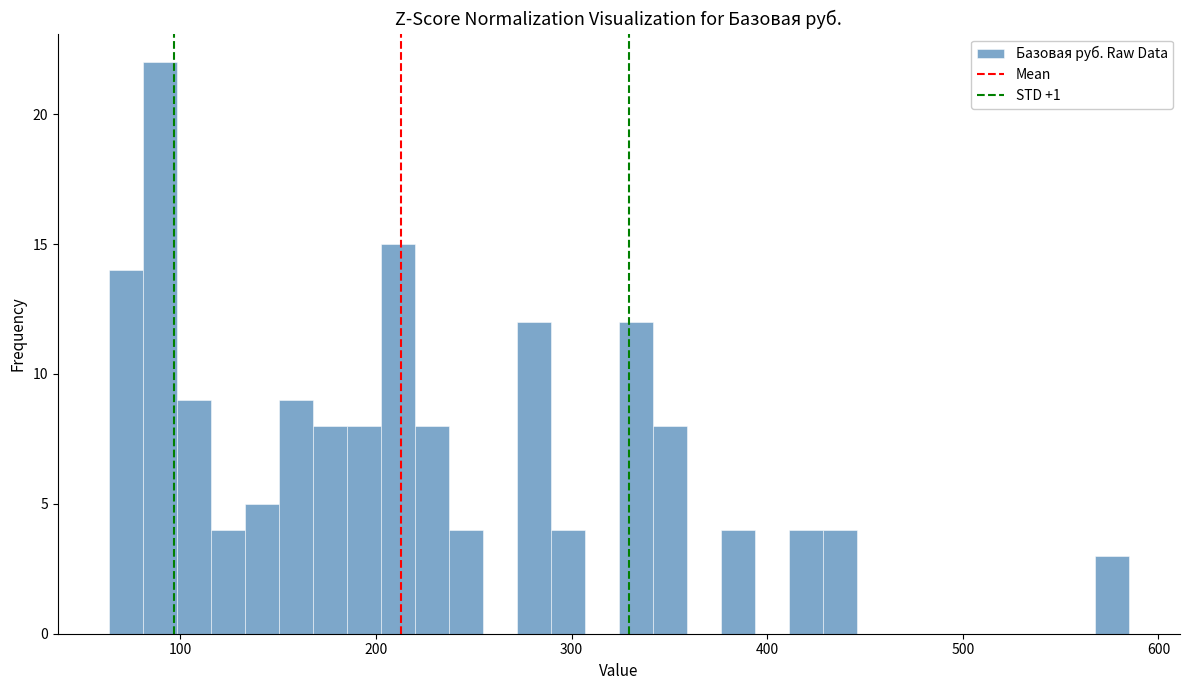

Read against the x-axis, roughly where is the centre of the tallest bar?

90